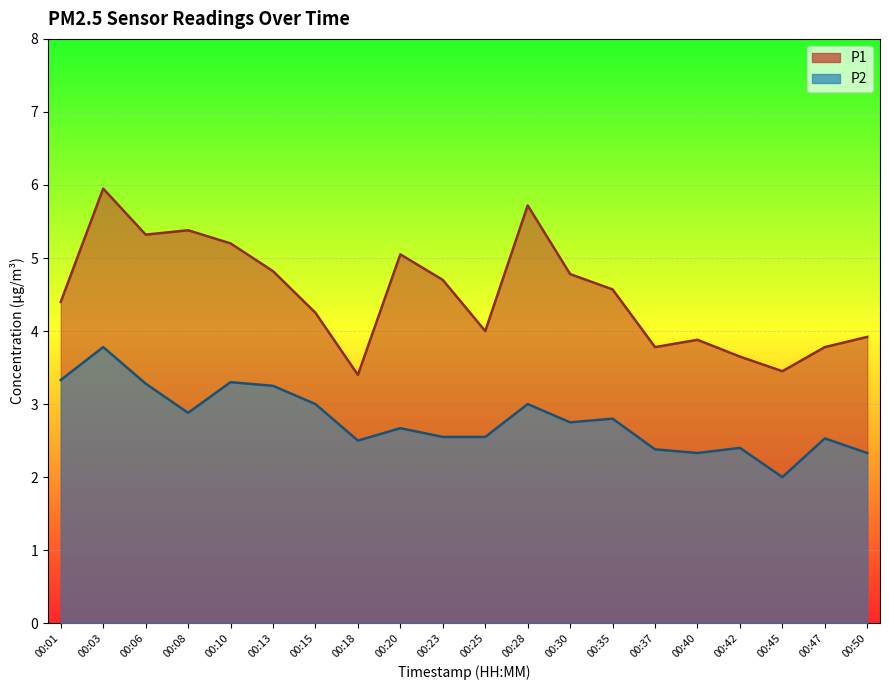

What is the value of the P1 point at the 18th from the left?

3.5